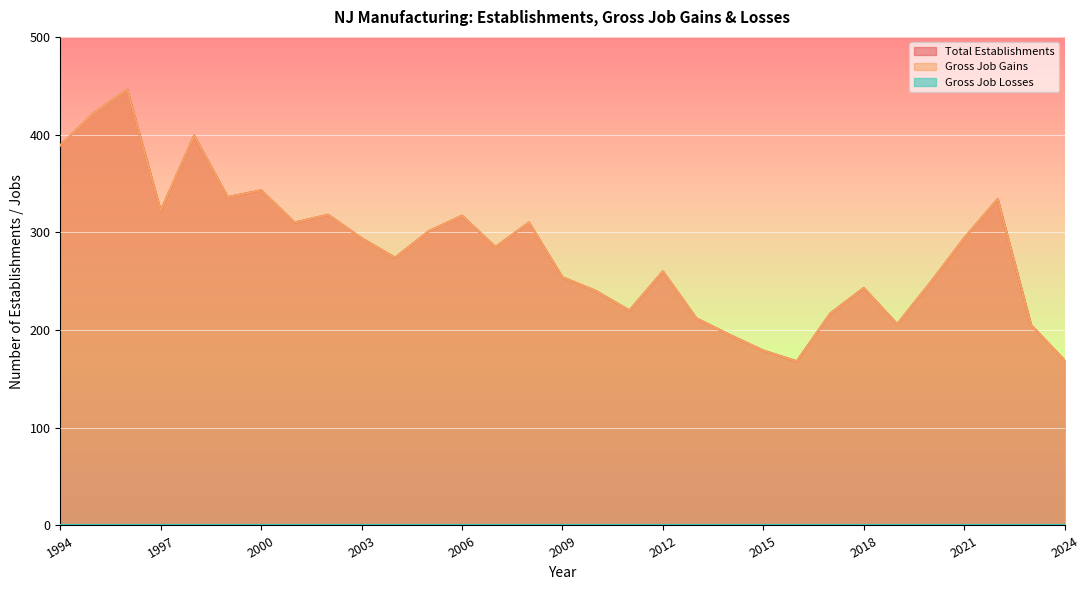

Does the chart display data point markers on the line(s)?

No